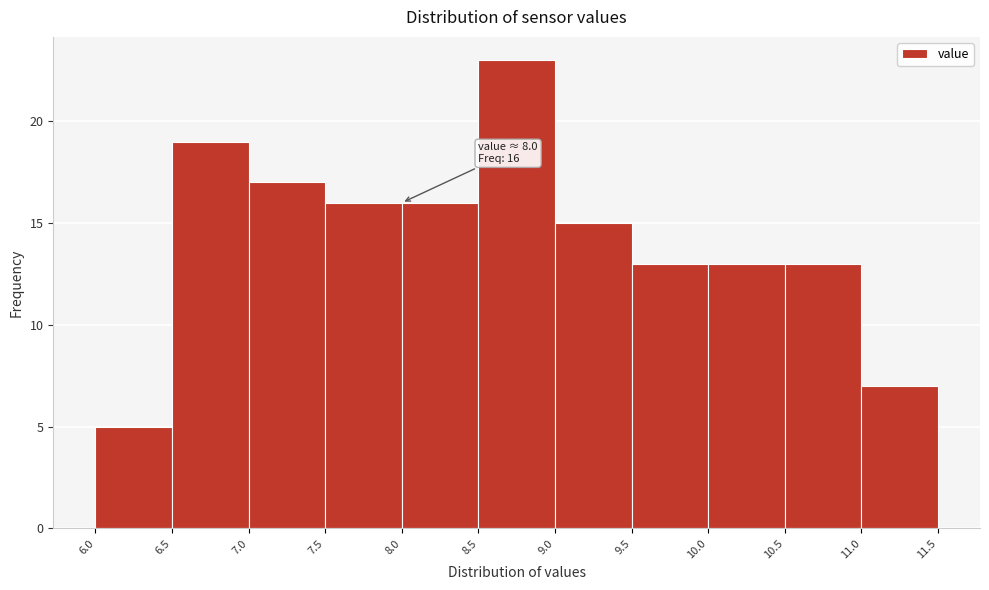

Which range on the x-axis has the tallest bar?

8.5 to 9.0